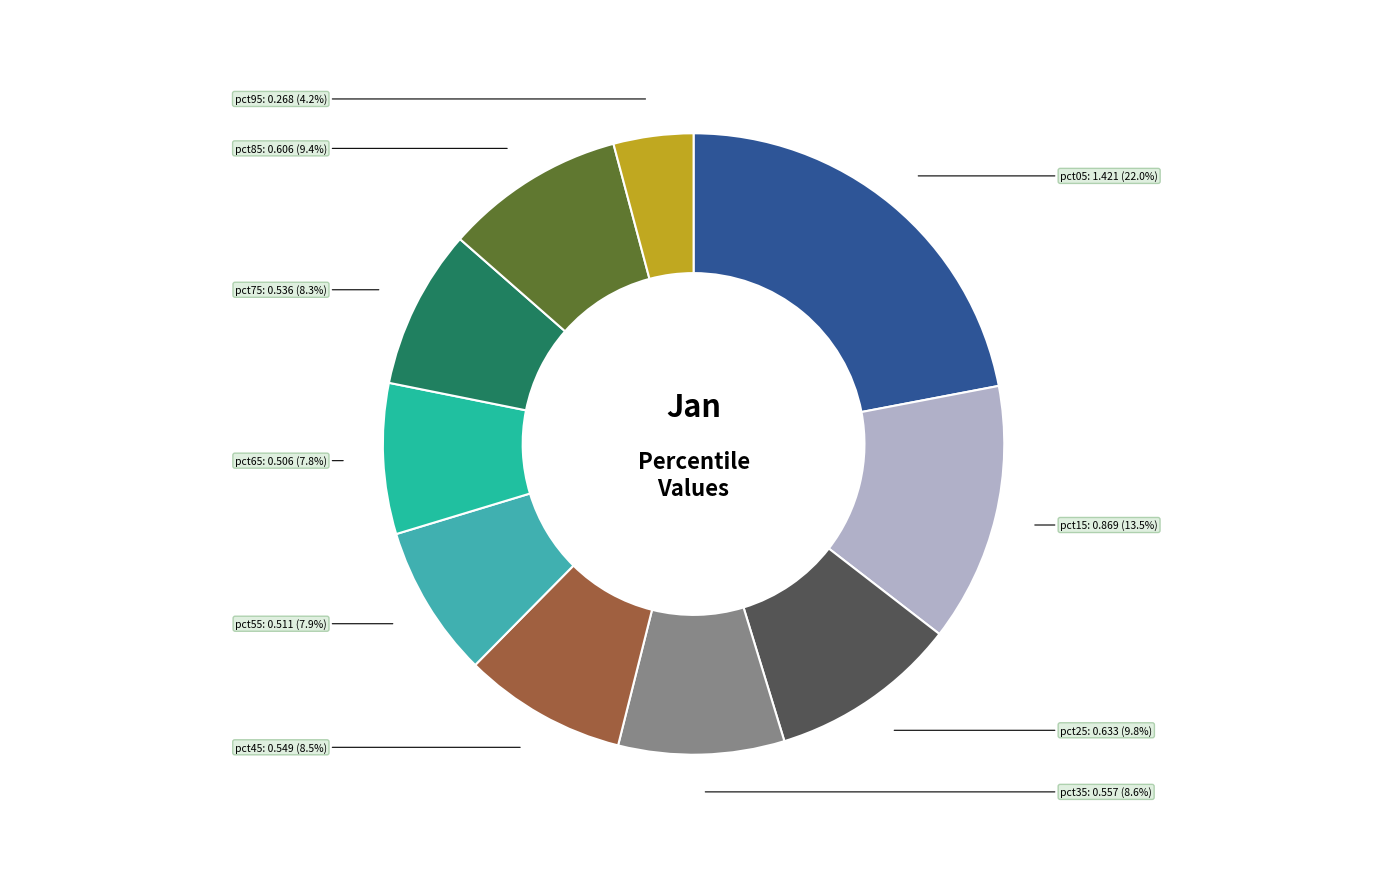

How many segments does this pie chart have?

10